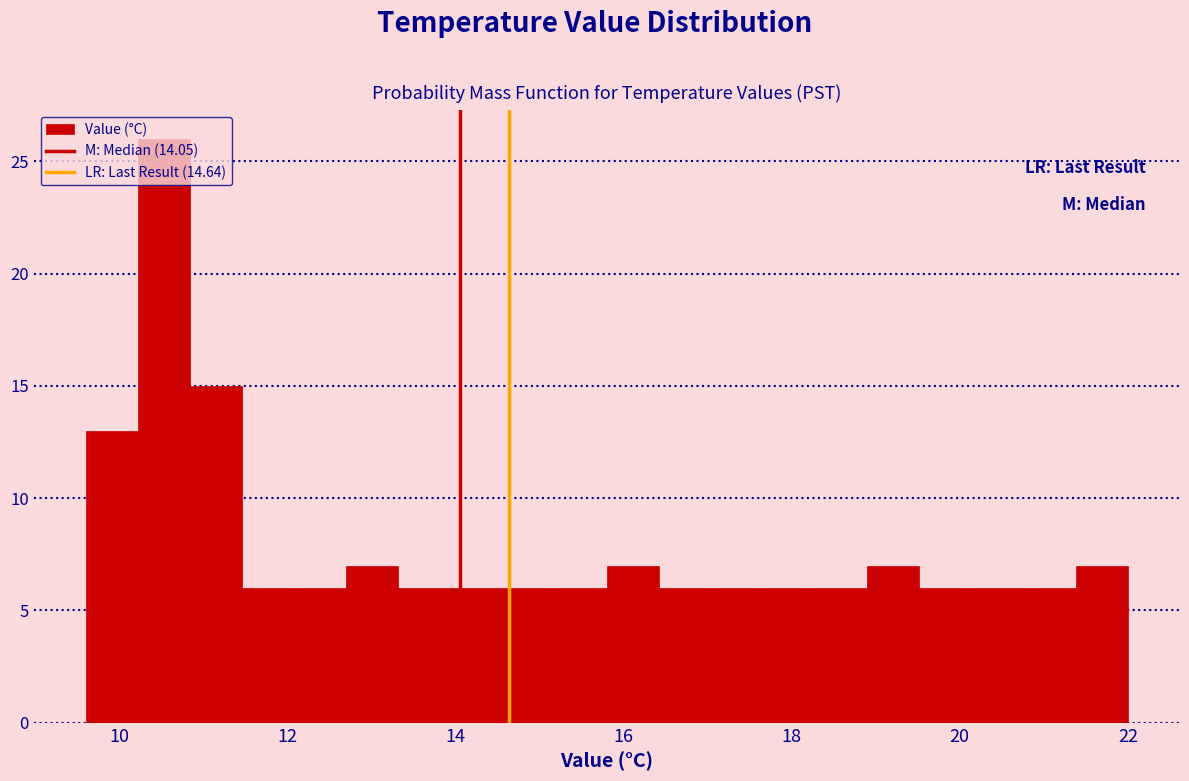

Read against the x-axis, roughly where is the centre of the tallest bar?

10.6